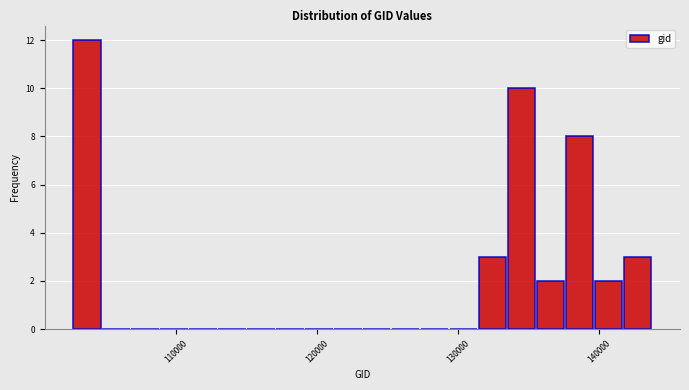

Around what value on the x-axis is the tallest bar? Give the approximate position of its centre, as read against the axis.

104000